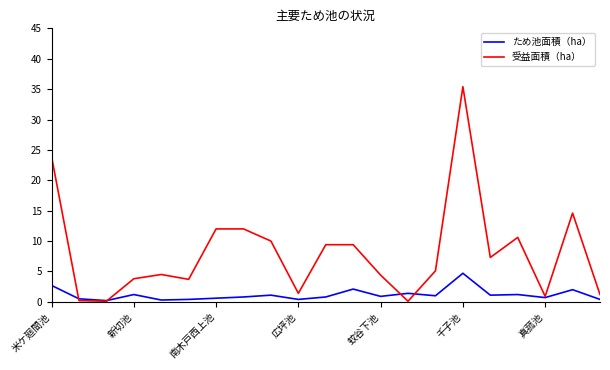

How many categories are shown in the chart?

21